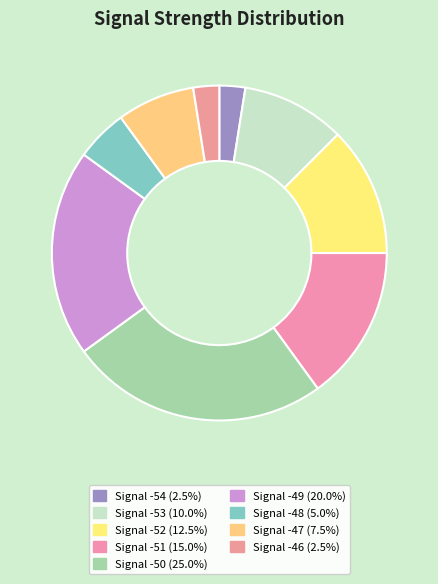

Does any single category account for the majority?

No